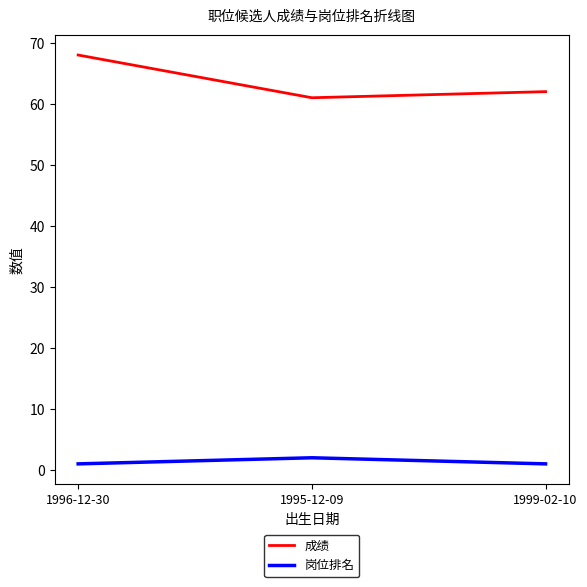

What is the maximum value for 成绩?

68